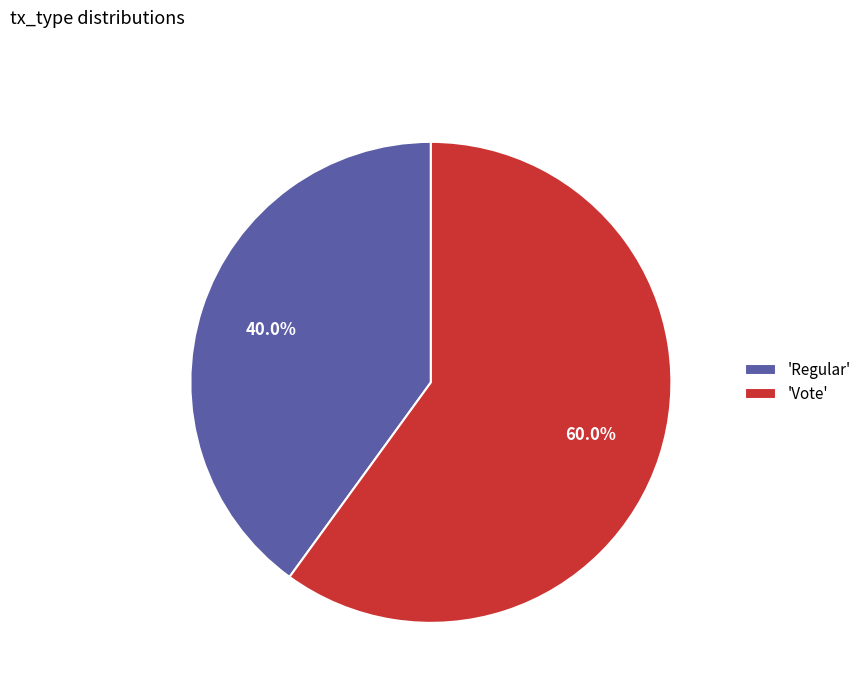

Count the number of slices in the pie.

2